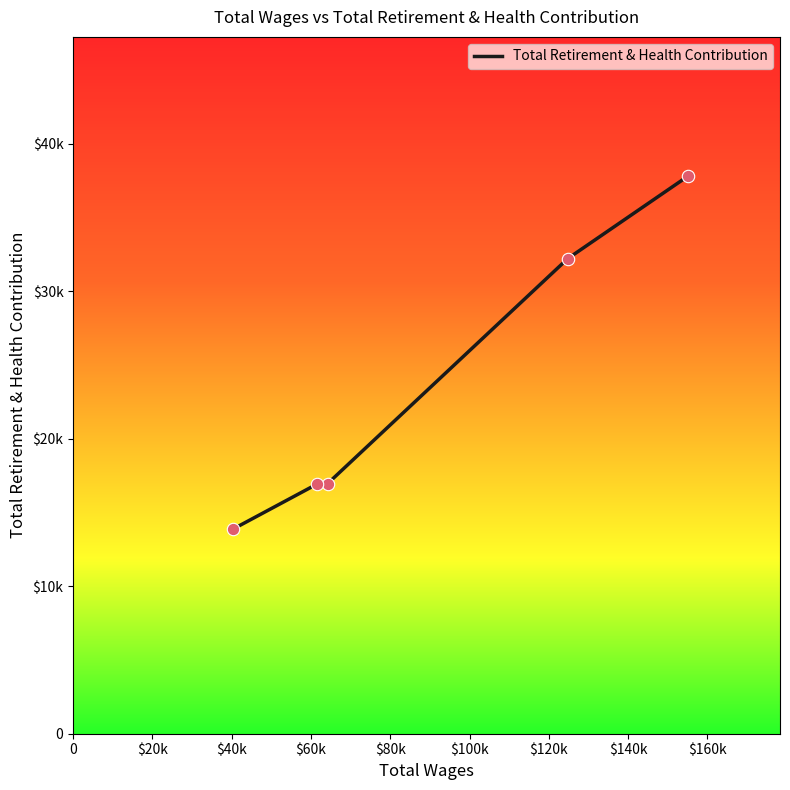

Is this an area chart (filled region under the line)?

No